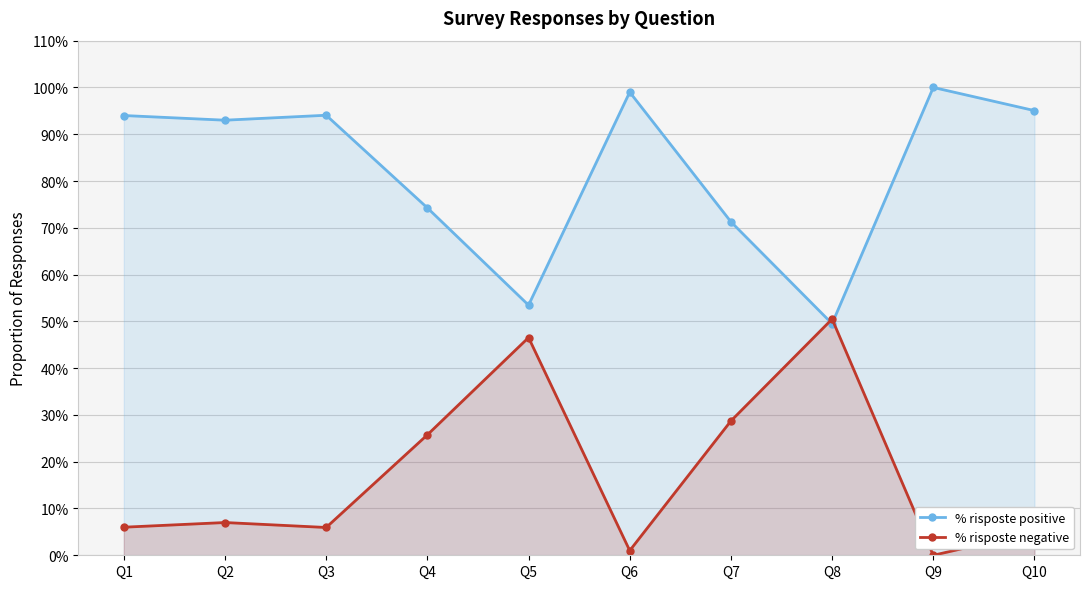

Rank the series at Q6 from highest to lowest value.

% risposte positive, % risposte negative